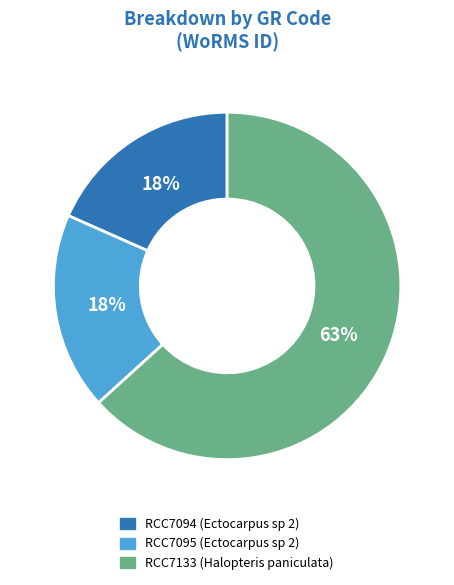

What is the ratio of the value at RCC7095 (Ectocarpus sp 2) to the value at RCC7133 (Halopteris paniculata)?

0.3